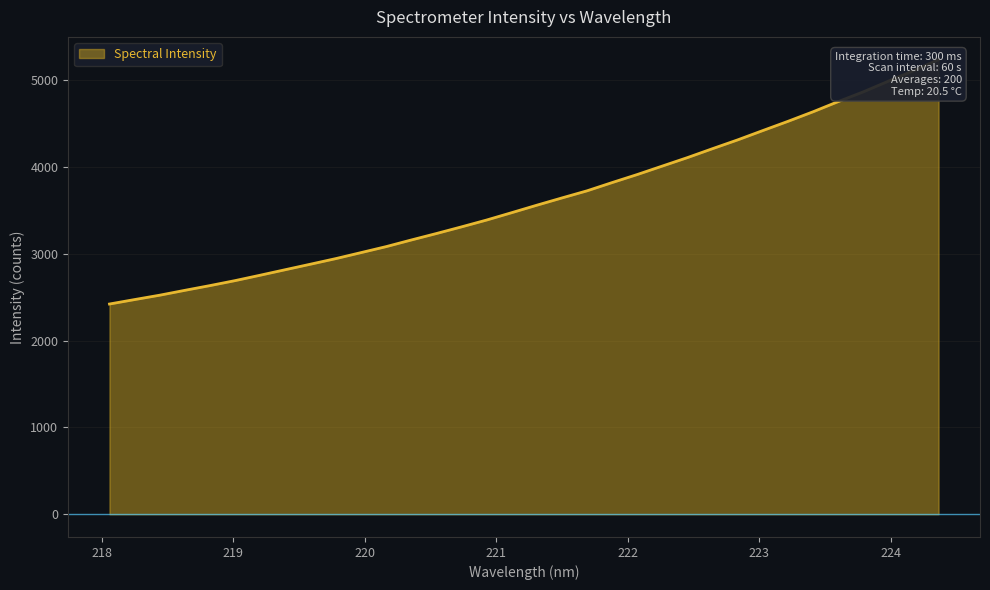

What is the maximum value shown in the chart?

5238.0